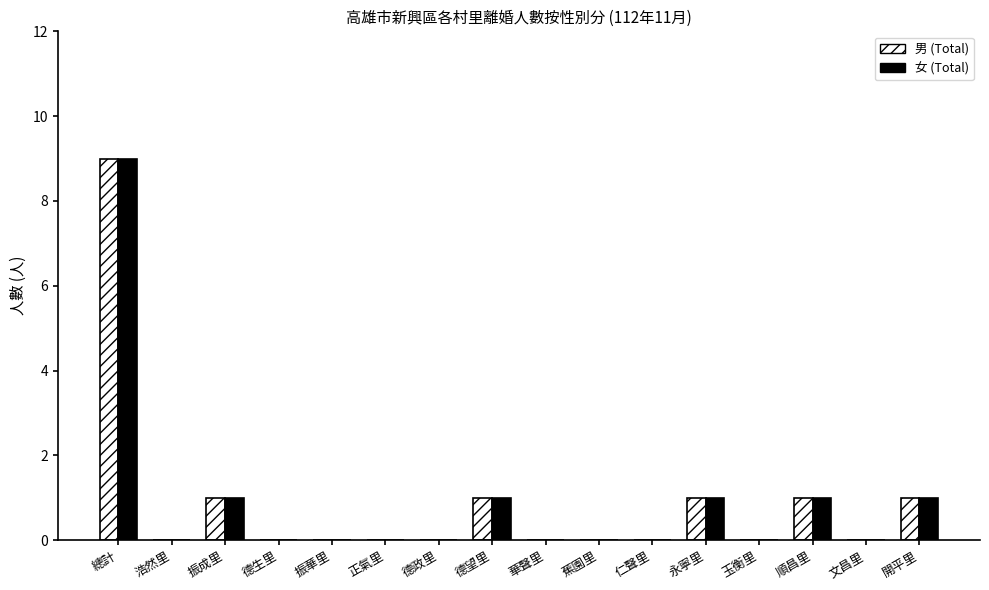

How many series are shown in this chart?

2